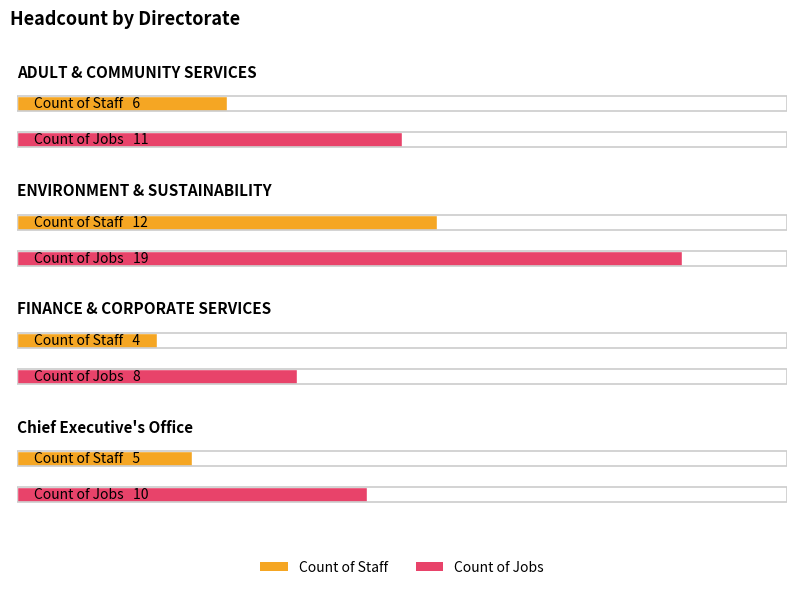

Is the value of Count of Jobs at Chief Executive's Office greater than the value of Count of Staff at FINANCE & CORPORATE SERVICES?

Yes